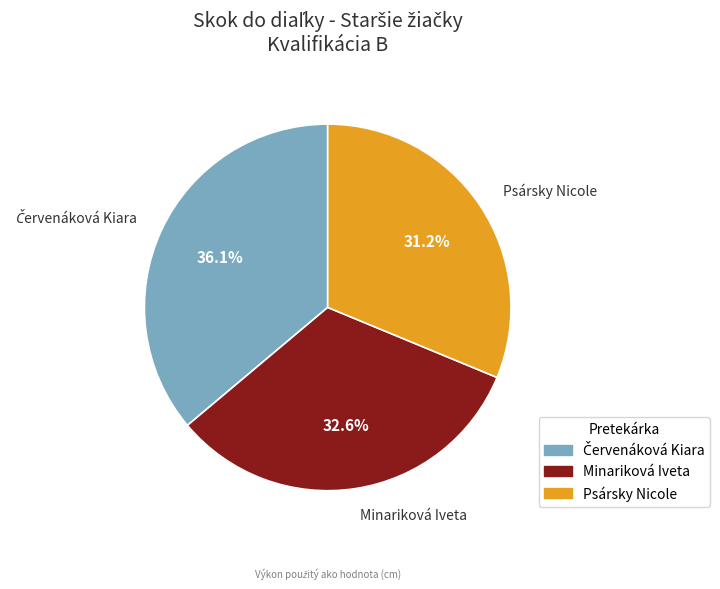

What percentage do Minariková Iveta and Psársky Nicole together represent?

63.9%